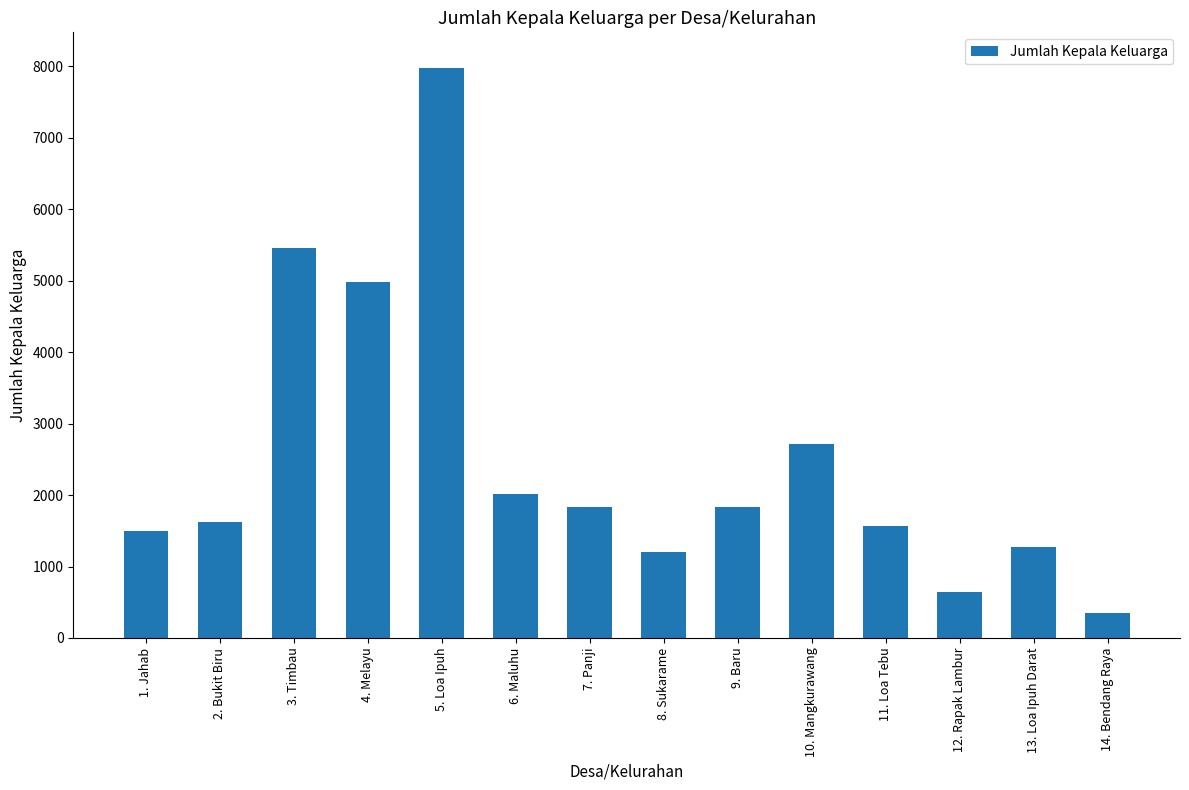

What is the smallest value displayed?

348